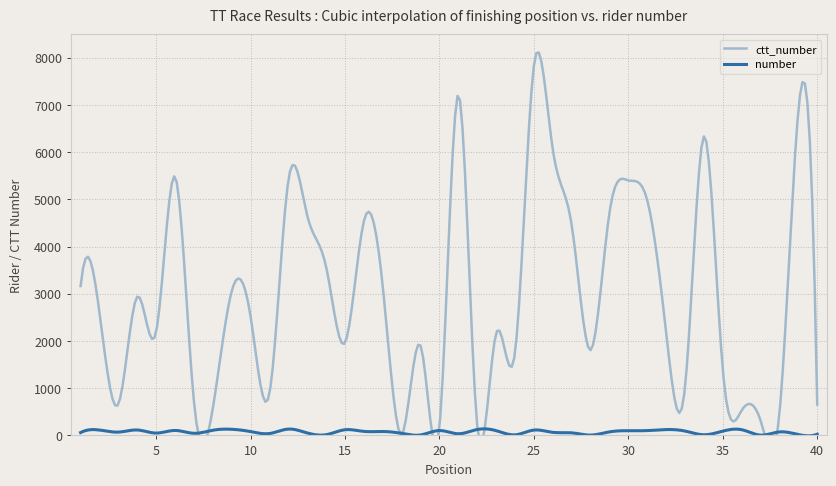

What is the value of the number point at the 16th from the left?

85